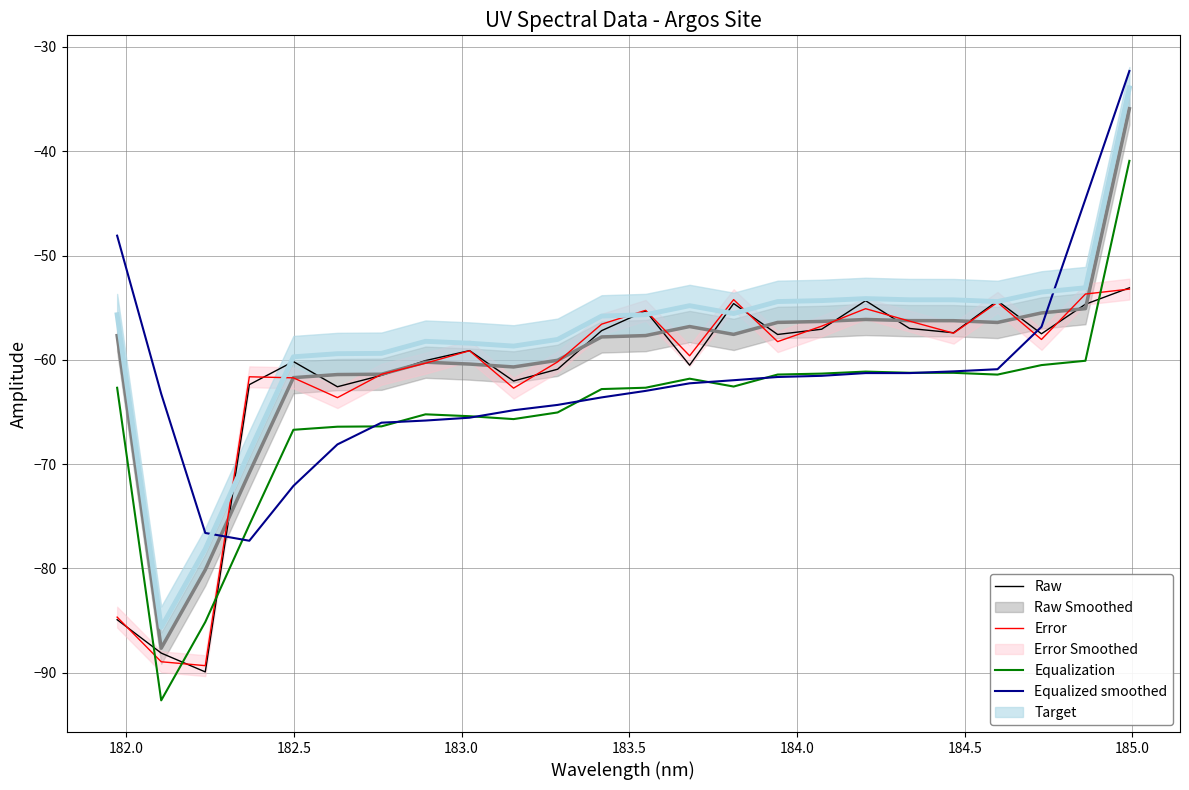

Which series ends up on top after the final intersection of Equalization and Error?

Equalization